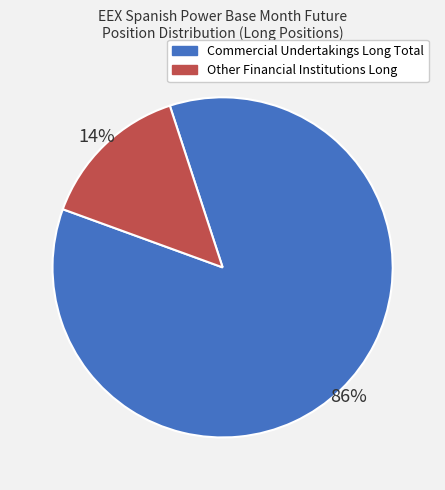

Between Commercial Undertakings Long Total and Other Financial Institutions Long, which is larger?

Commercial Undertakings Long Total